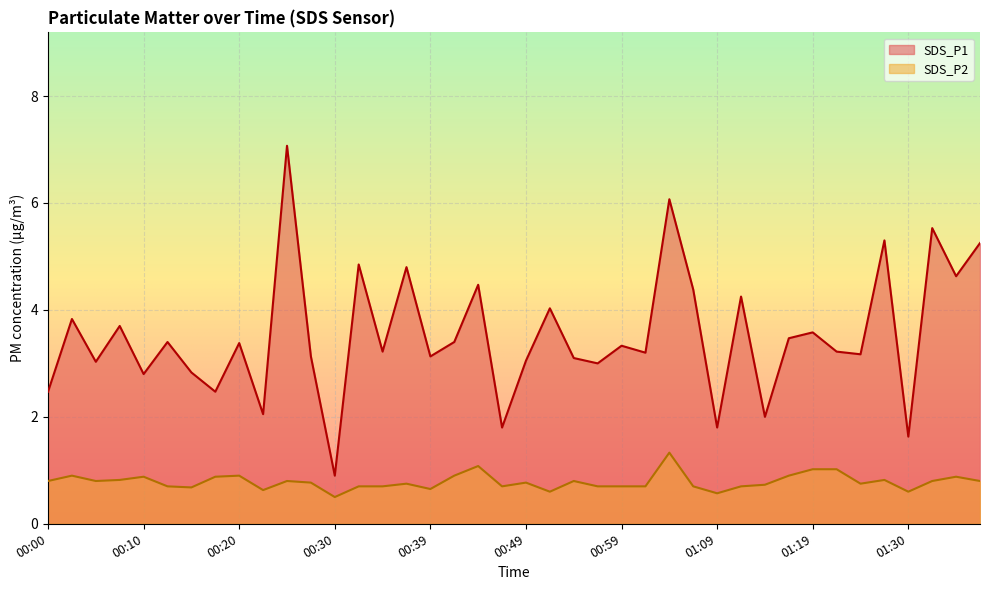

The SDS_P2 series shows 1.3 at 00:00. True or false?

False